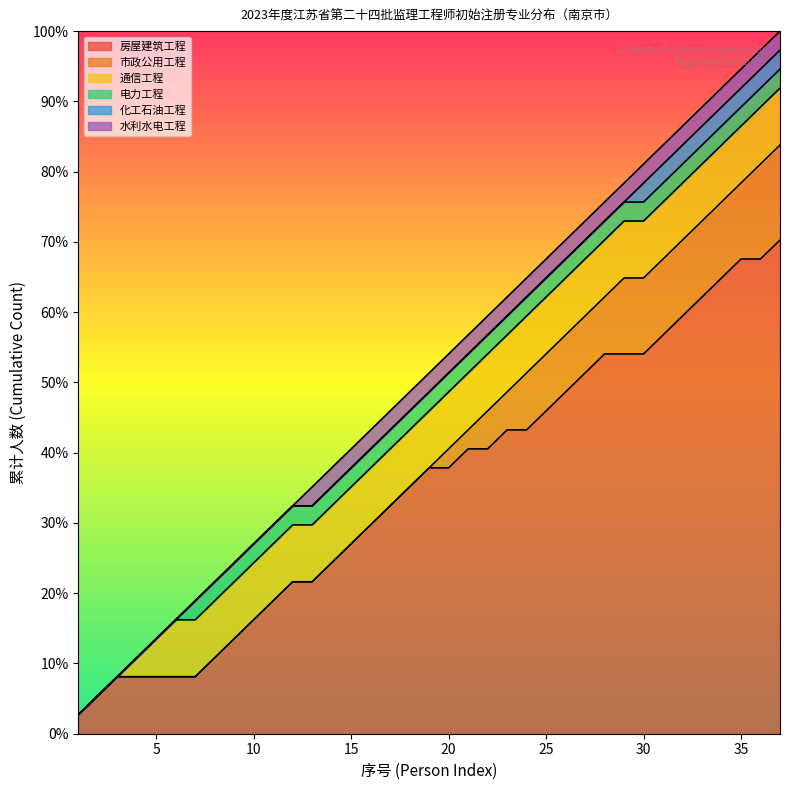

How many lines are shown in the chart?

6